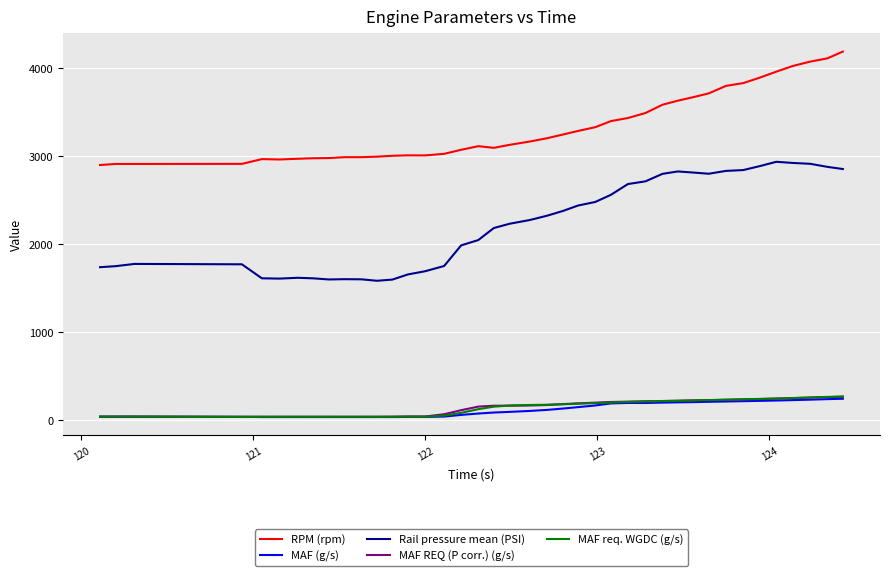

True or false: MAF (g/s) and RPM (rpm) cross at least once.

False